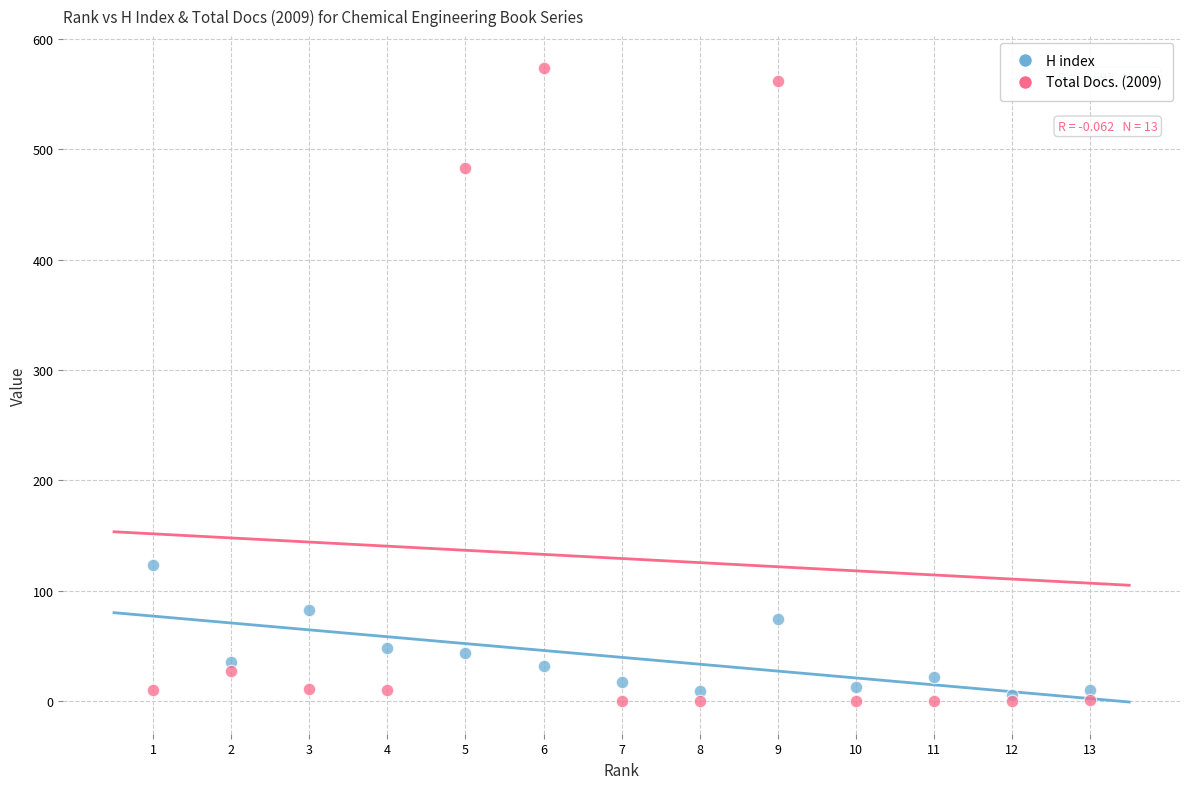

In the Total Docs. (2009) series, what Y value is closest to 287?

483